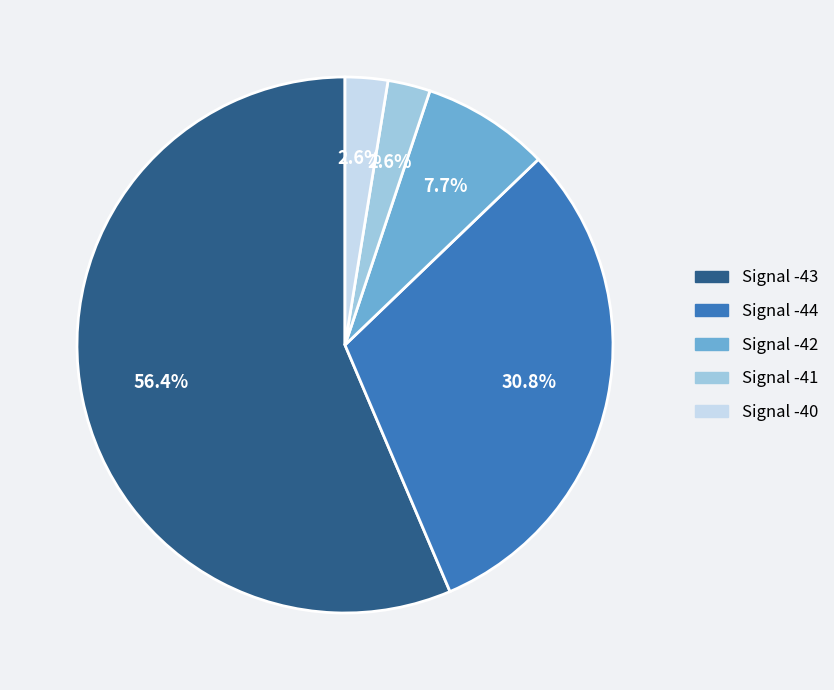

What portion of the pie excludes Signal -44?

69.2%